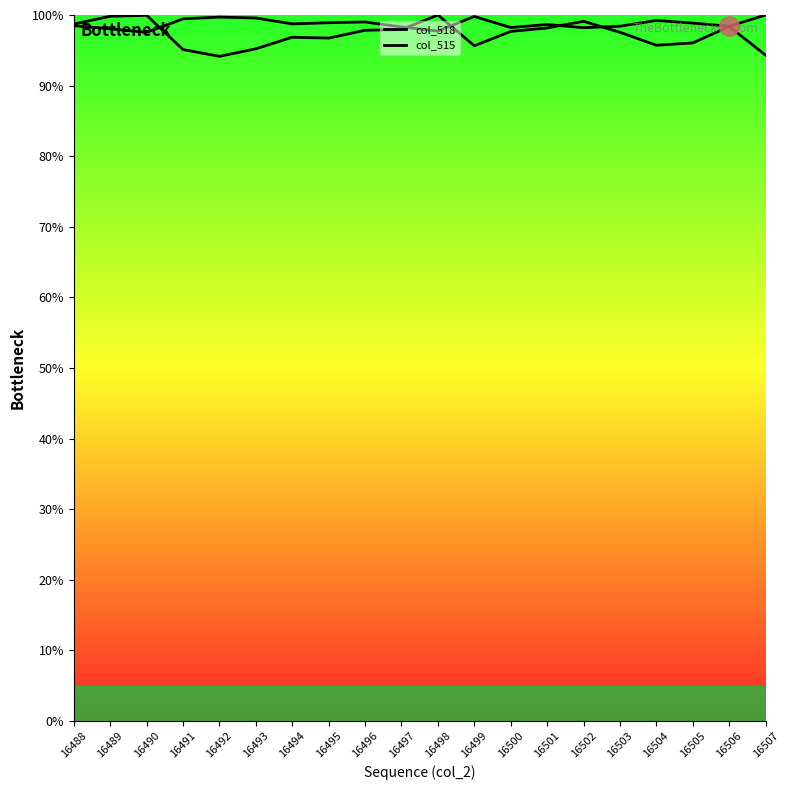

At how many categories does at least one series exceed 99?

11